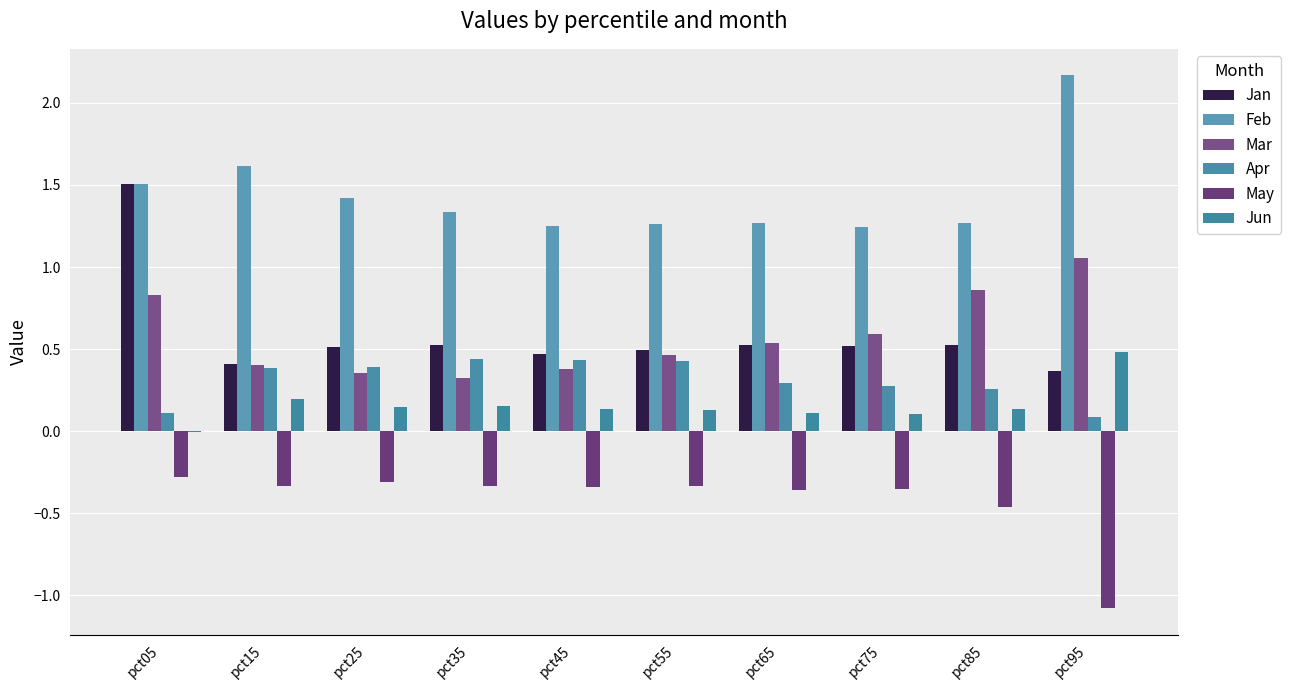

Which series has the widest spread of values?

Jan